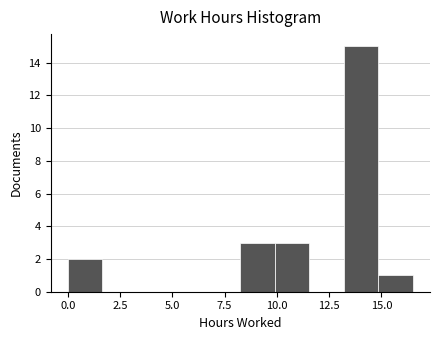

Around what value on the x-axis is the tallest bar? Give the approximate position of its centre, as read against the axis.

14.0